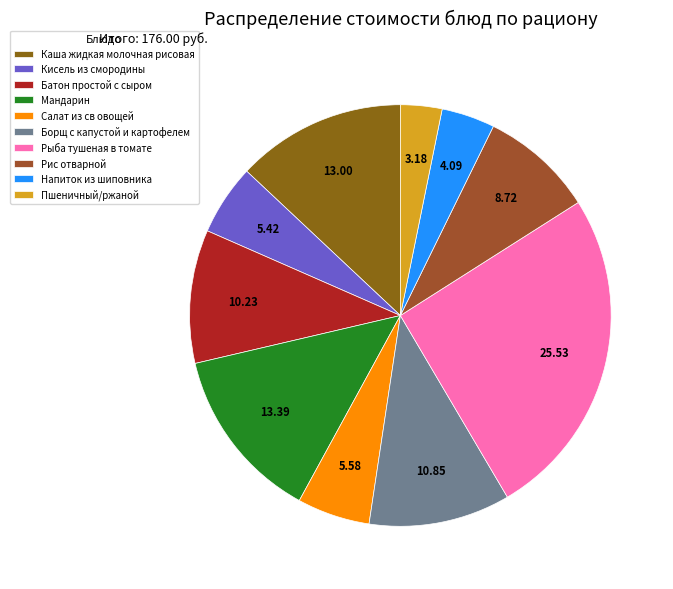

To the nearest percent, what is the average slice percentage?

10%